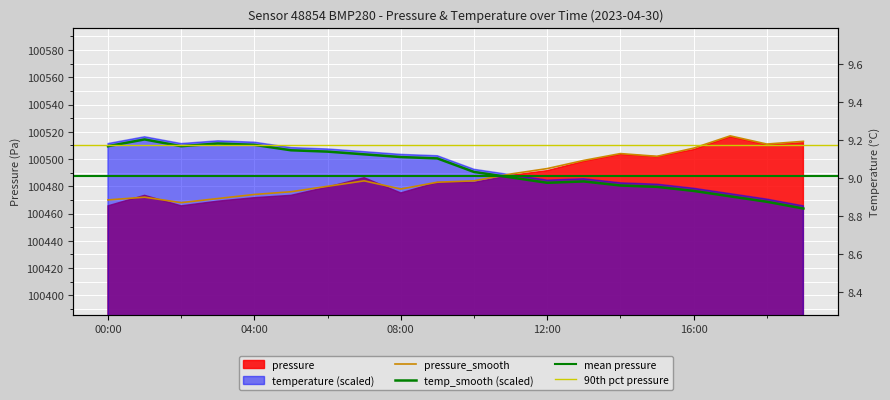

What is the label of the 3rd point from the right?

17:00